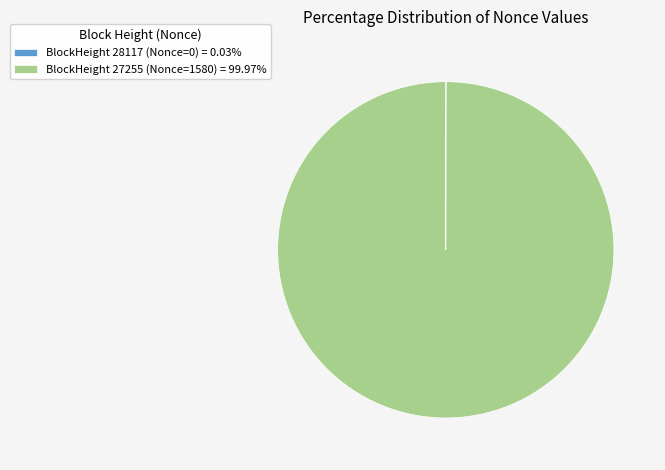

Does any single category account for the majority?

Yes